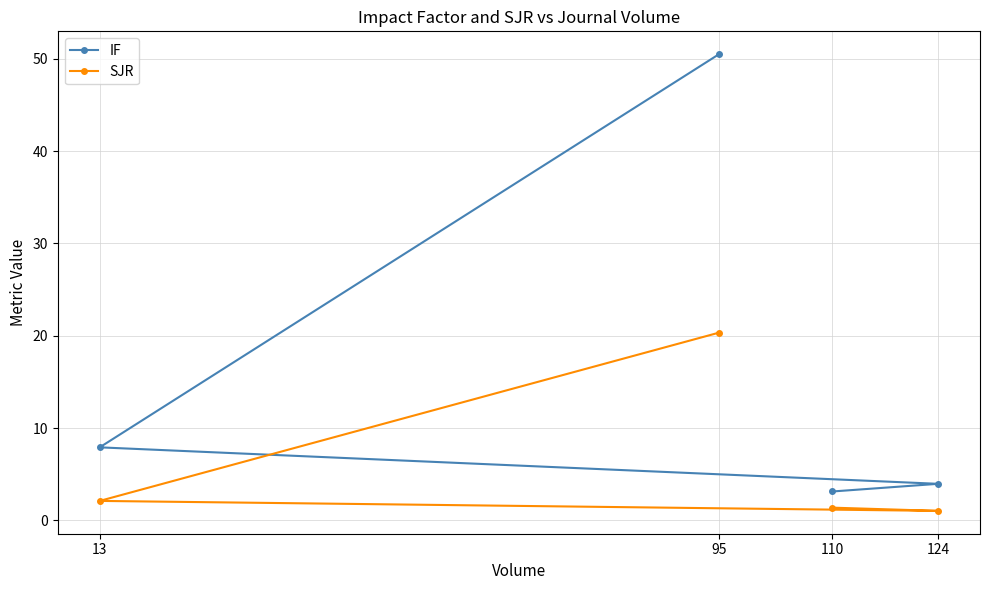

The SJR series shows 2.1 at 13. True or false?

True